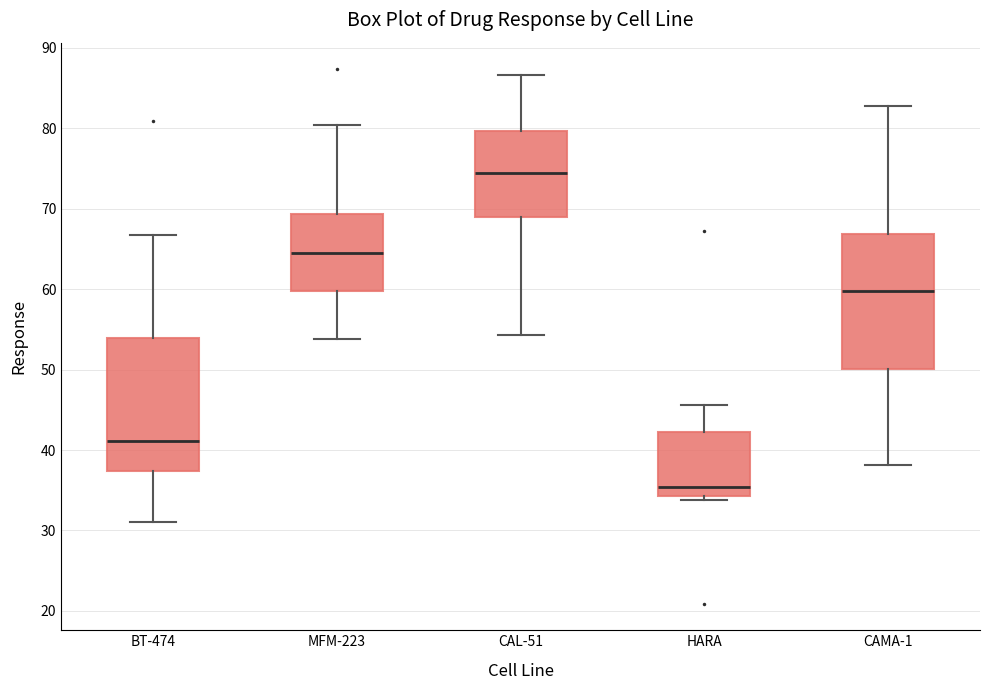

Reading left to right, read every box against the y-axis: the position of its median line, the range the box covers, and the ends of its whiskers. The values are not printed on the chart, so give them approximately, as read against the axis.

BT-474: median 41, box 37 to 54, whiskers 31 to 67
MFM-223: median 65, box 60 to 69, whiskers 54 to 80
CAL-51: median 74, box 69 to 80, whiskers 54 to 87
HARA: median 35, box 34 to 42, whiskers 34 (just below the box's lower edge) to 46
CAMA-1: median 60, box 50 to 67, whiskers 38 to 83